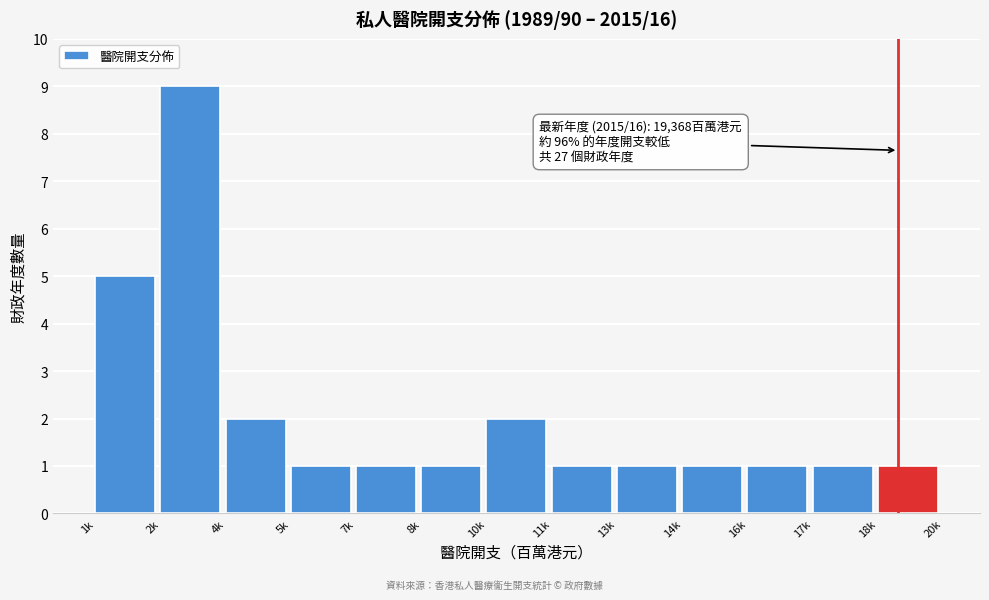

Reading right to left, list all the values displayed in this chart.

18k=1	17k=1	16k=1	14k=1	13k=1	11k=1	10k=2	8k=1	7k=1	5k=1	4k=2	2k=9	1k=5